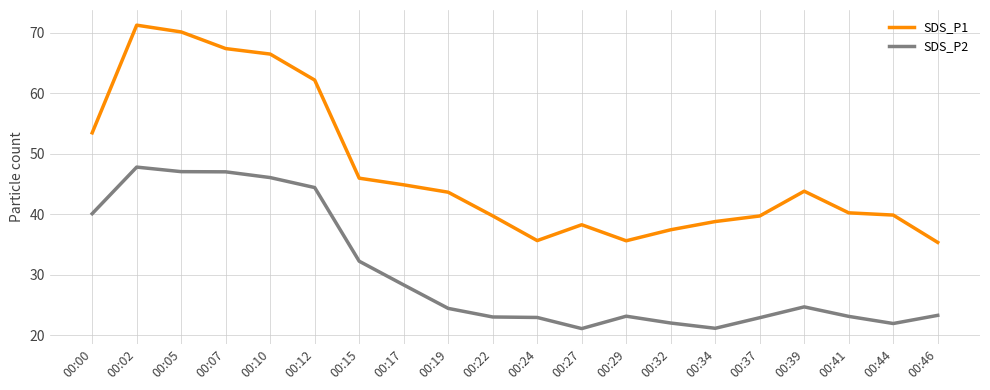

What is the minimum value for SDS_P2?

21.1